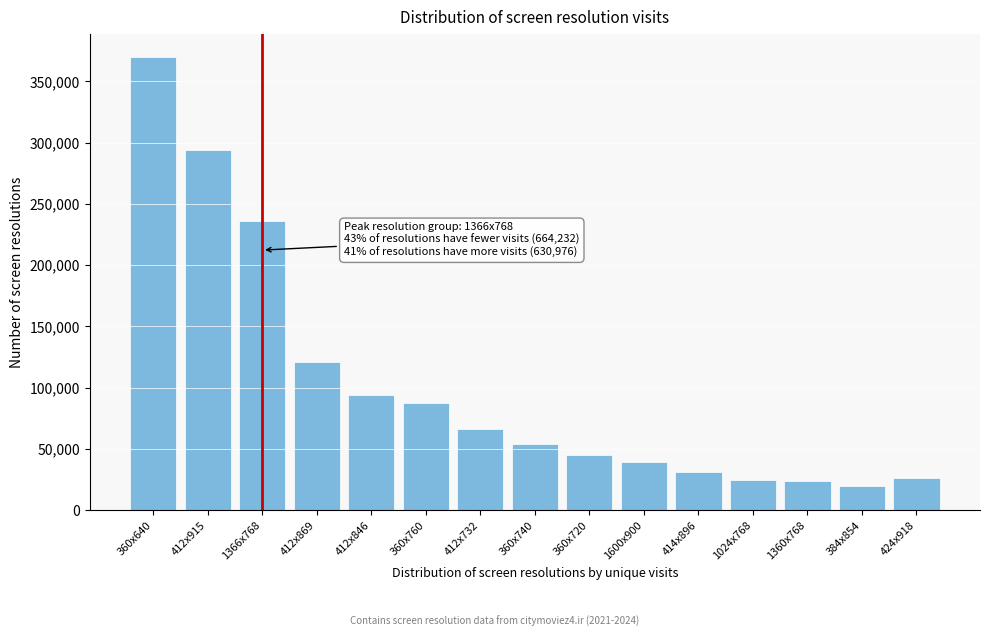

At which label is the value closest to 194740?

1366x768